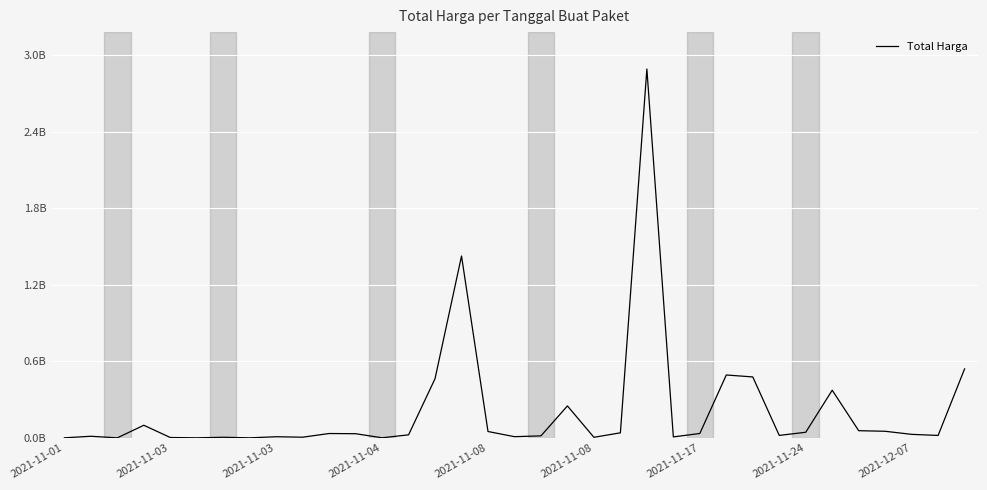

Is this an area chart (filled region under the line)?

No